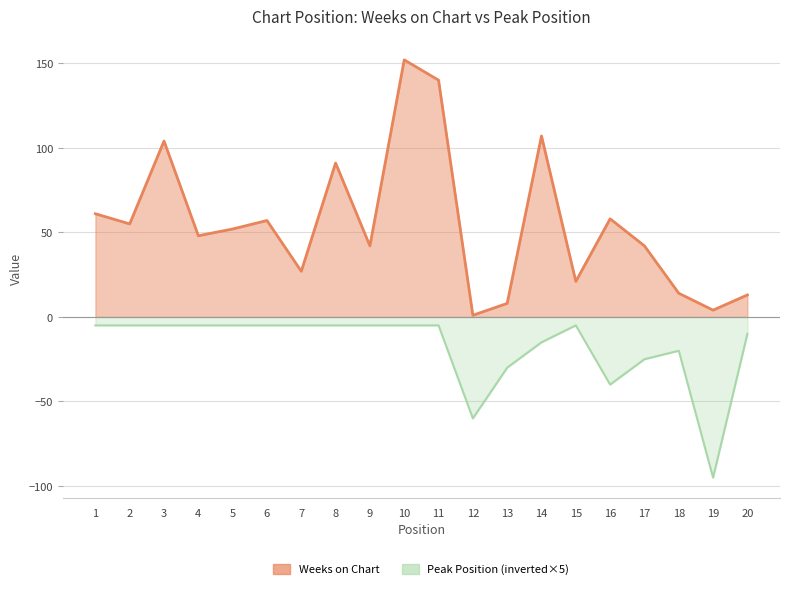

List the labels in order of Weeks on Chart value, largest first.

10, 11, 14, 3, 8, 1, 16, 6, 2, 5, 4, 9, 17, 7, 15, 18, 20, 13, 19, 12